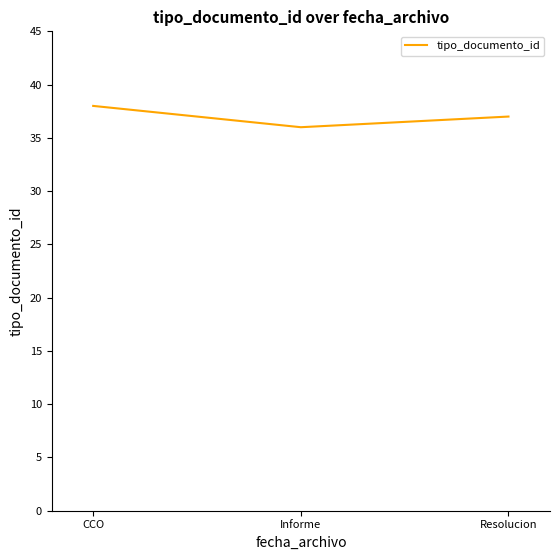

True or false: the data shows 60 at CCO.

False